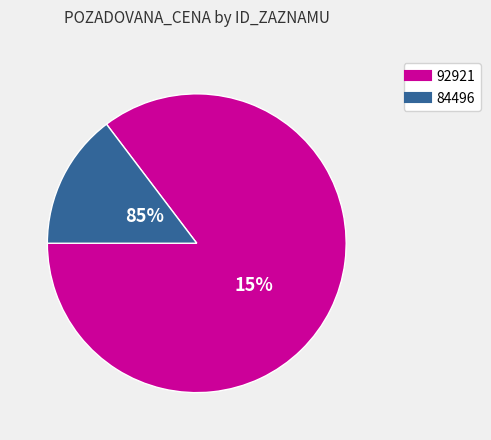

What is the total percentage of 84496 and 92921?

100.0%